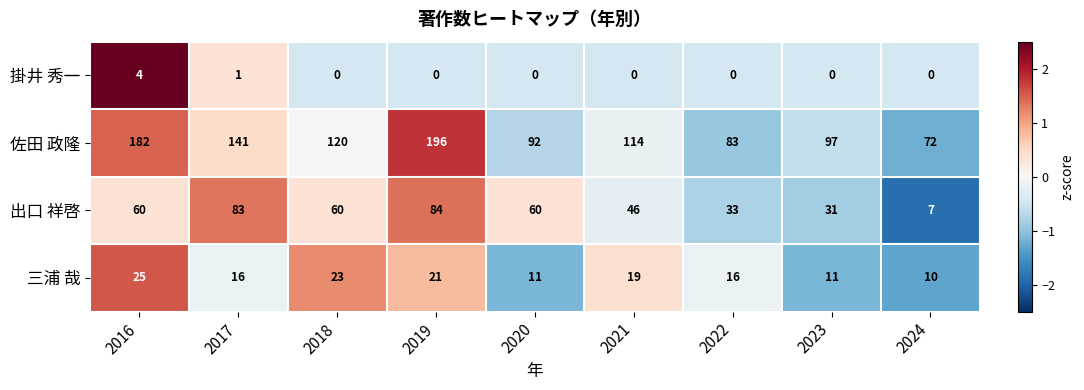

Rank the series by their maximum value, from highest to lowest.

佐田 政隆, 出口 祥啓, 三浦 哉, 掛井 秀一